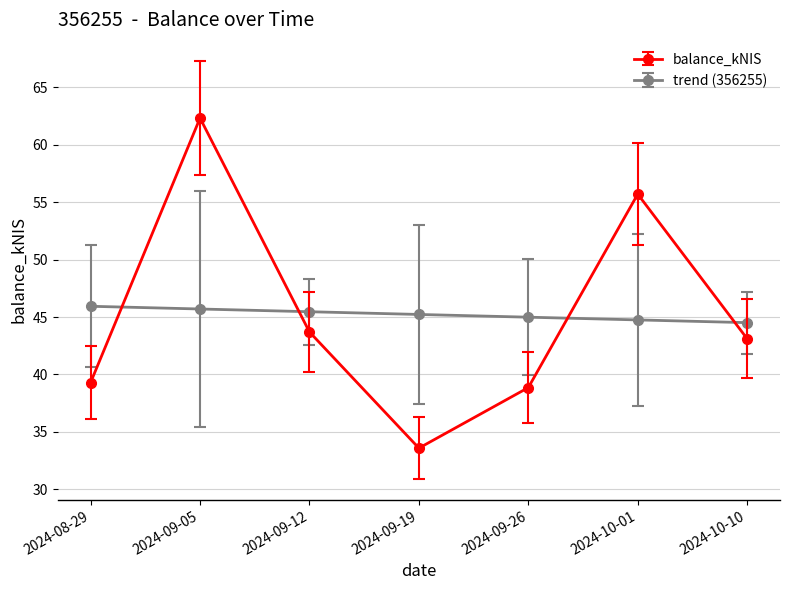

Does the chart have visible grid lines?

Yes